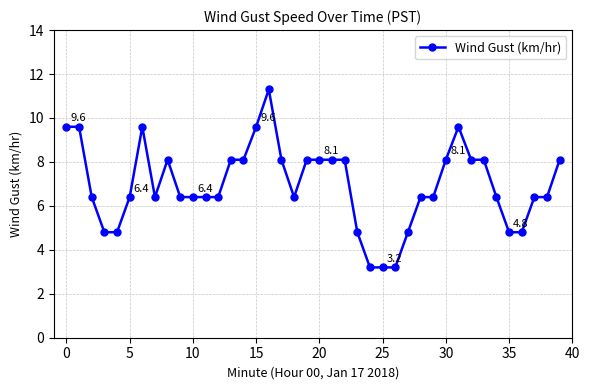

Count the number of values greater than 6.

31